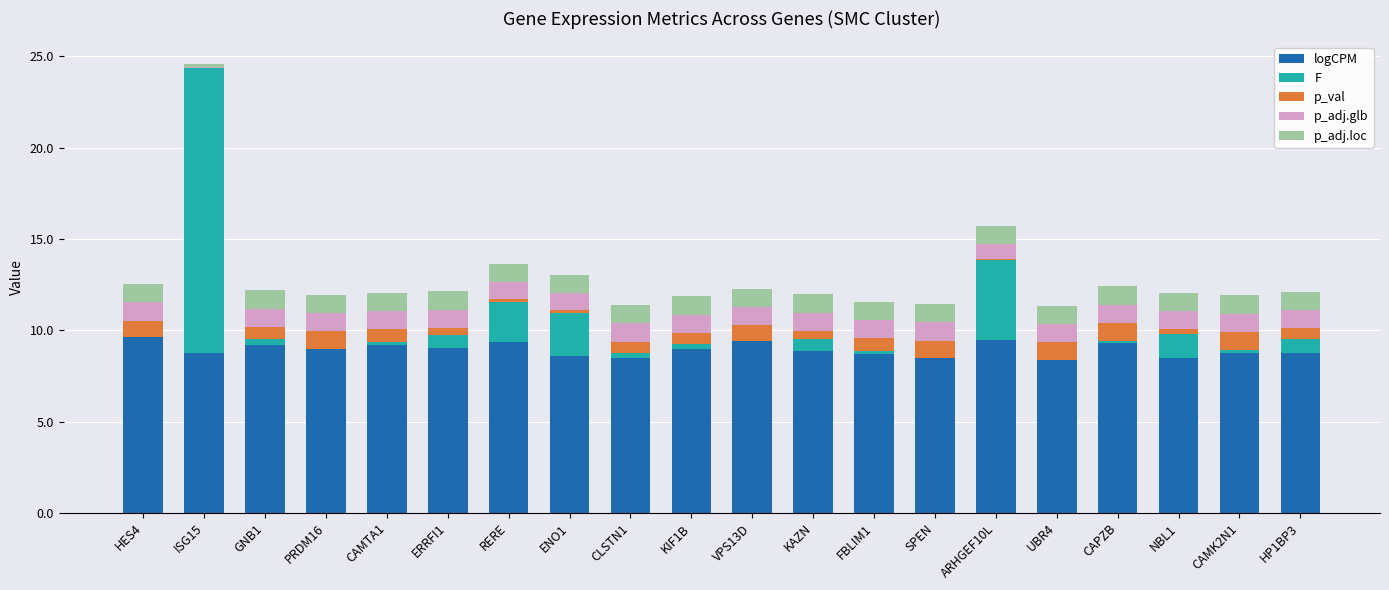

At which category is the sum across all series the highest?

ISG15